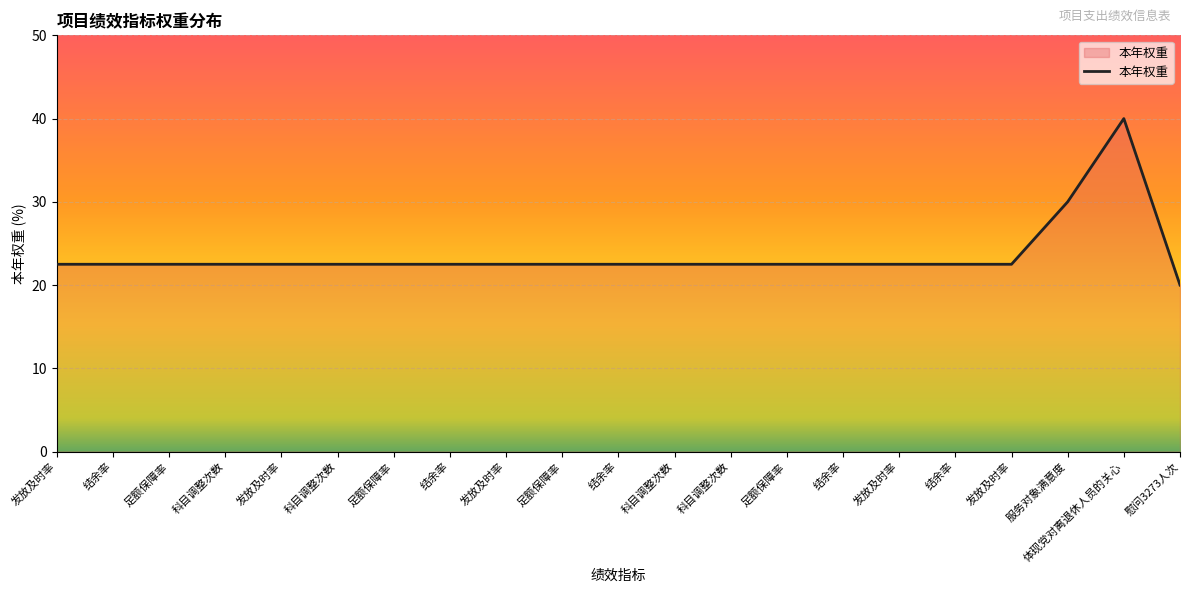

What is the smallest value displayed?

20.0